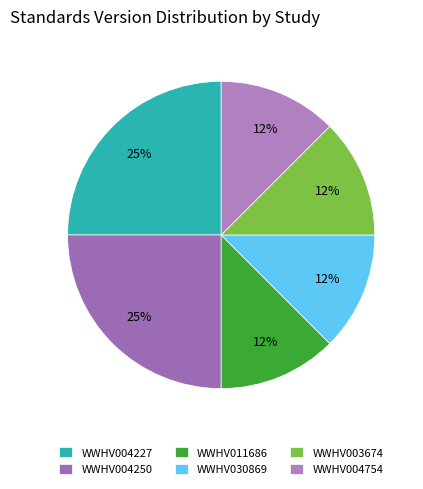

To the nearest percent, what percentage of the pie is WWHV011686?

12%